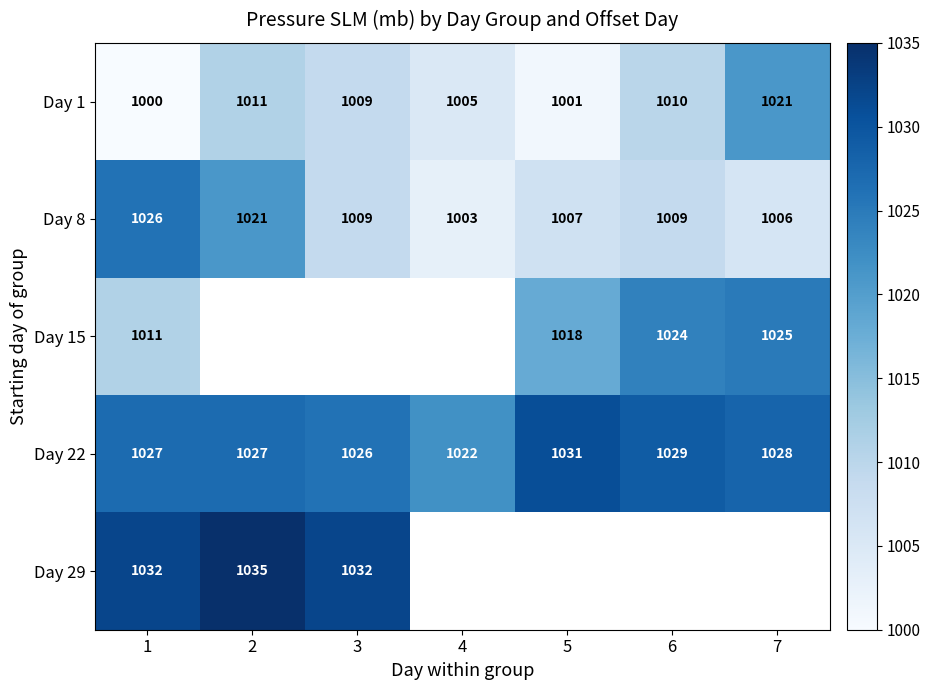

What is the average value of the Day 1 series?

1008